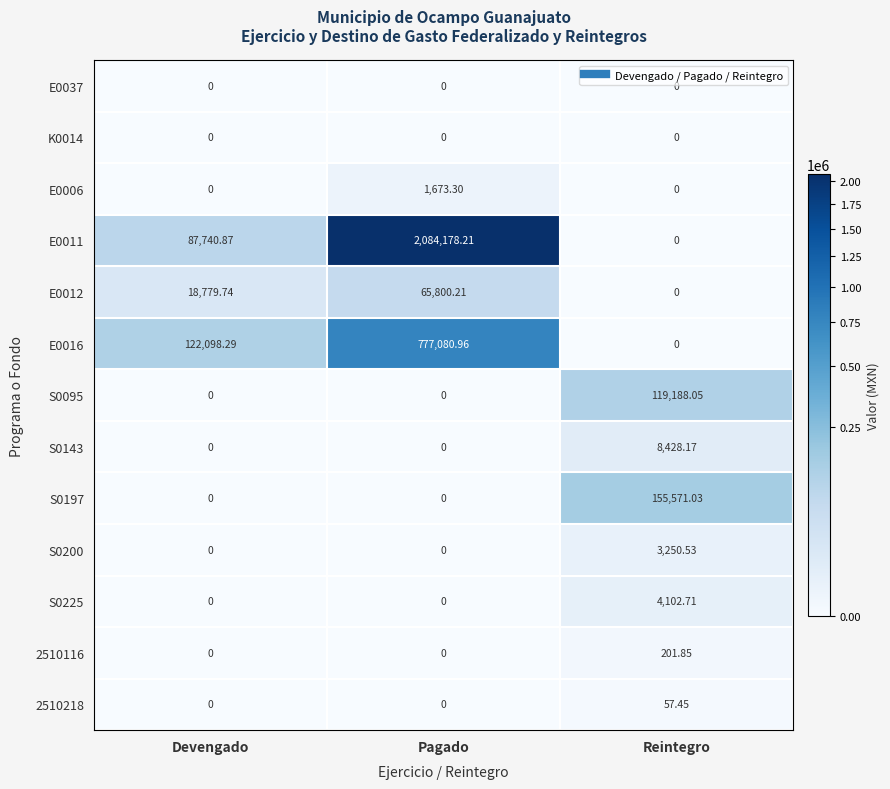

Which category has the highest value in the S0143 series?

Reintegro